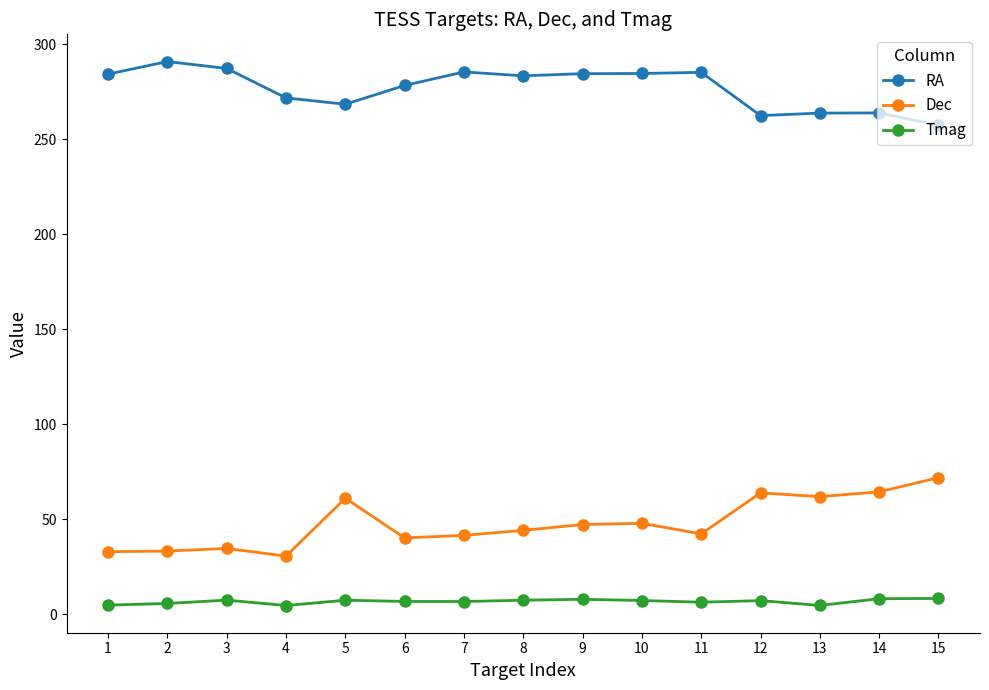

True or false: RA has a value of 284.3 at 1.

True